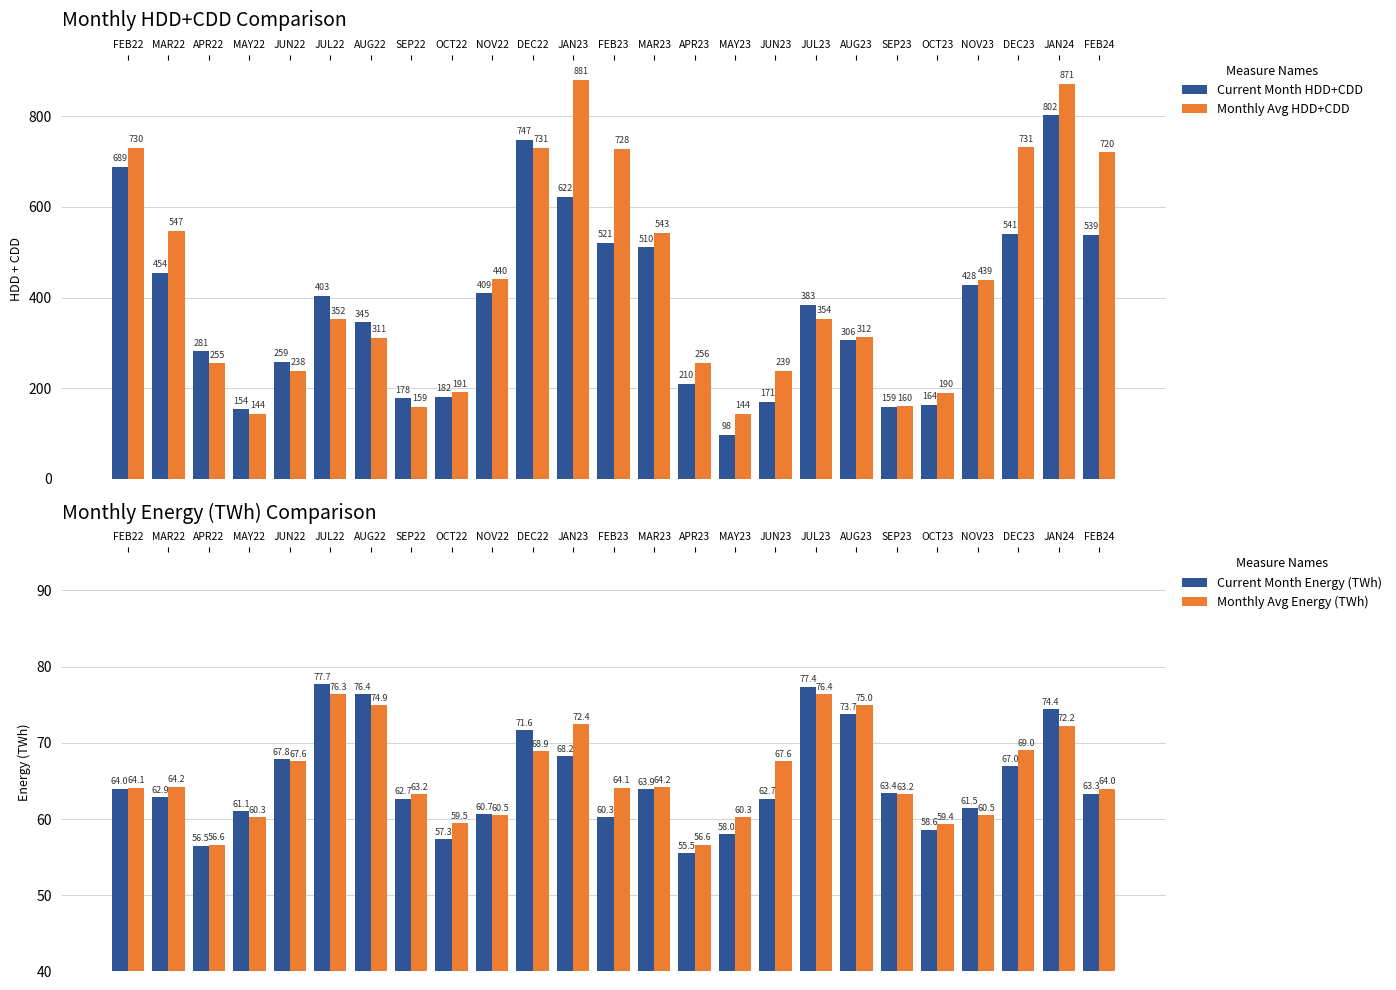

Which series changed the most between NOV23 and JAN24?

Monthly Avg HDD+CDD